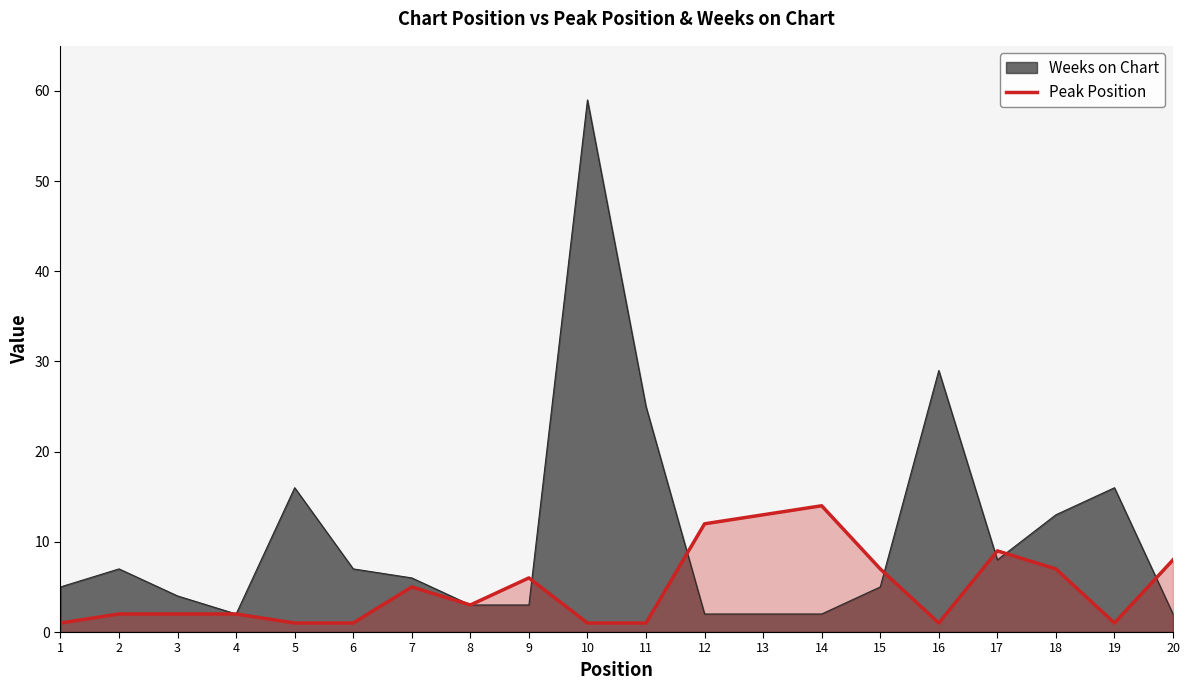

Where is the data nearest to the value 7?

15